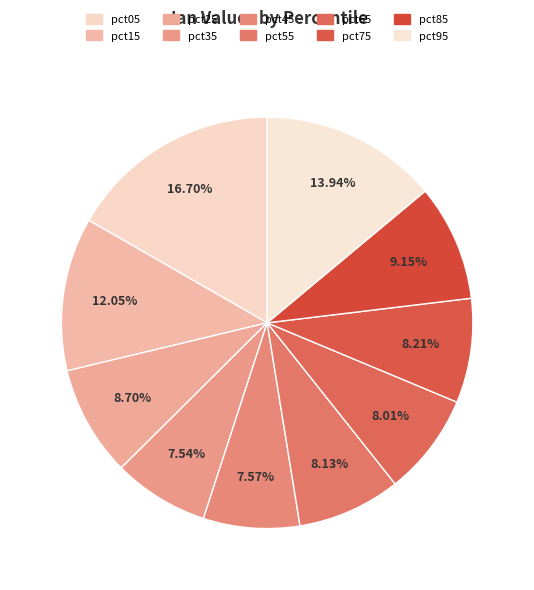

How many slices are in this pie chart?

10